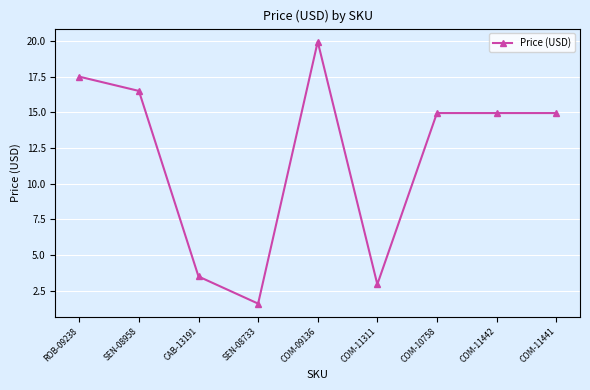

Where is the first local maximum?

COM-09136